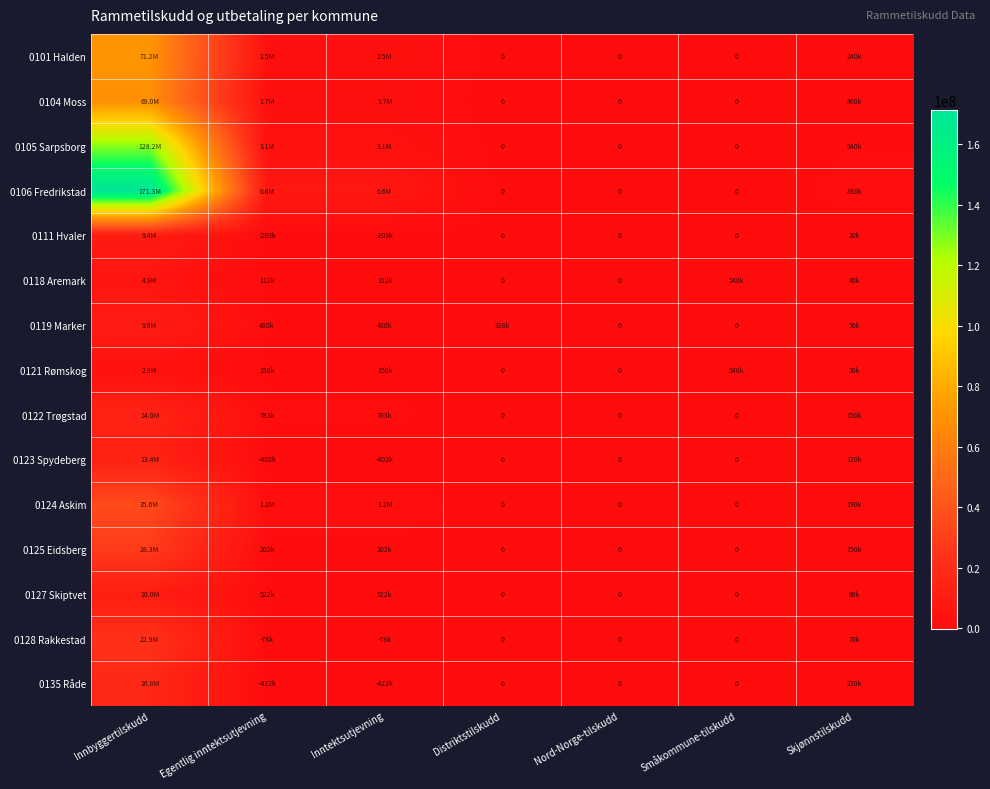

The 0125 Eidsberg series shows 62376 at Egentlig inntektsutjevning. True or false?

False